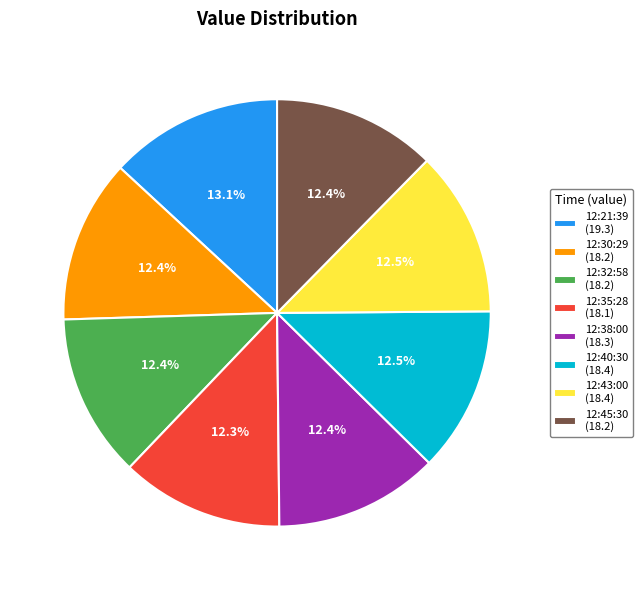

What is the ratio of the value at 12:35:28 (18.1) to the value at 12:45:30 (18.2)?

1.0